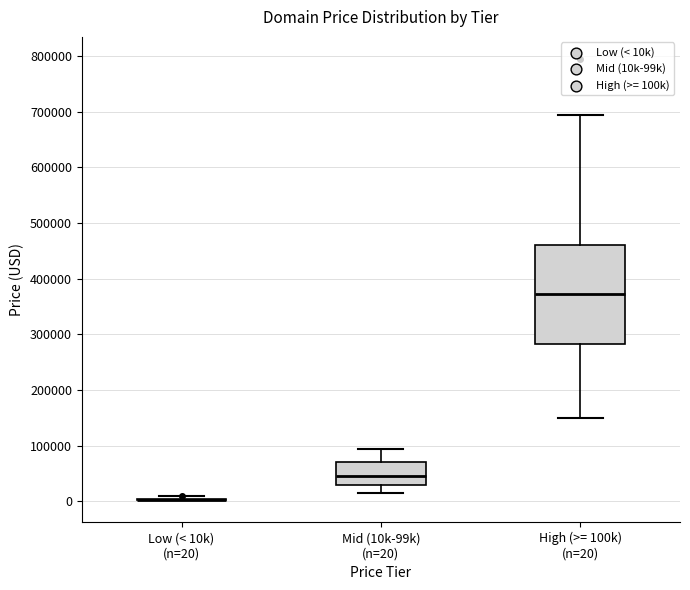

Reading left to right, read every box against the y-axis: the position of its median line, the range the box covers, and the ends of its whiskers. The values are not printed on the chart, so give them approximately, as read against the axis.

Low (< 10k) (n=20): box collapsed to a line at 0, whiskers 0 to 10000
Mid (10k-99k) (n=20): median 40000, box 30000 to 70000, whiskers 10000 to 90000
High (>= 100k) (n=20): median 370000, box 280000 to 460000, whiskers 150000 to 690000